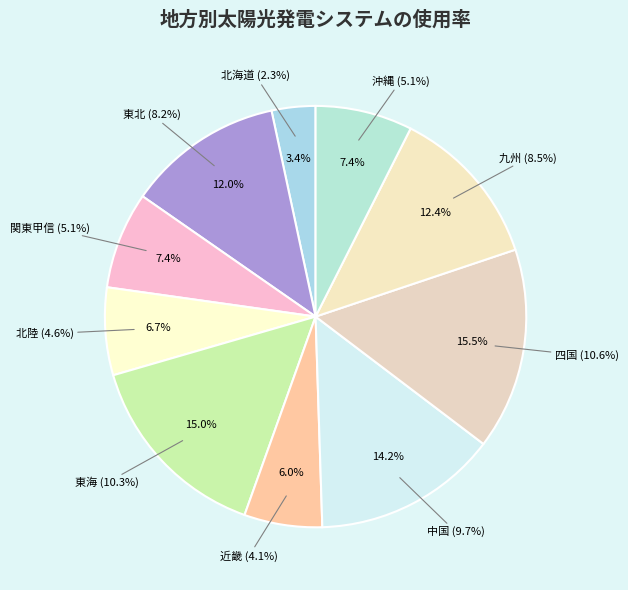

What is the change in value from 関東甲信 to 近畿?

-1.0